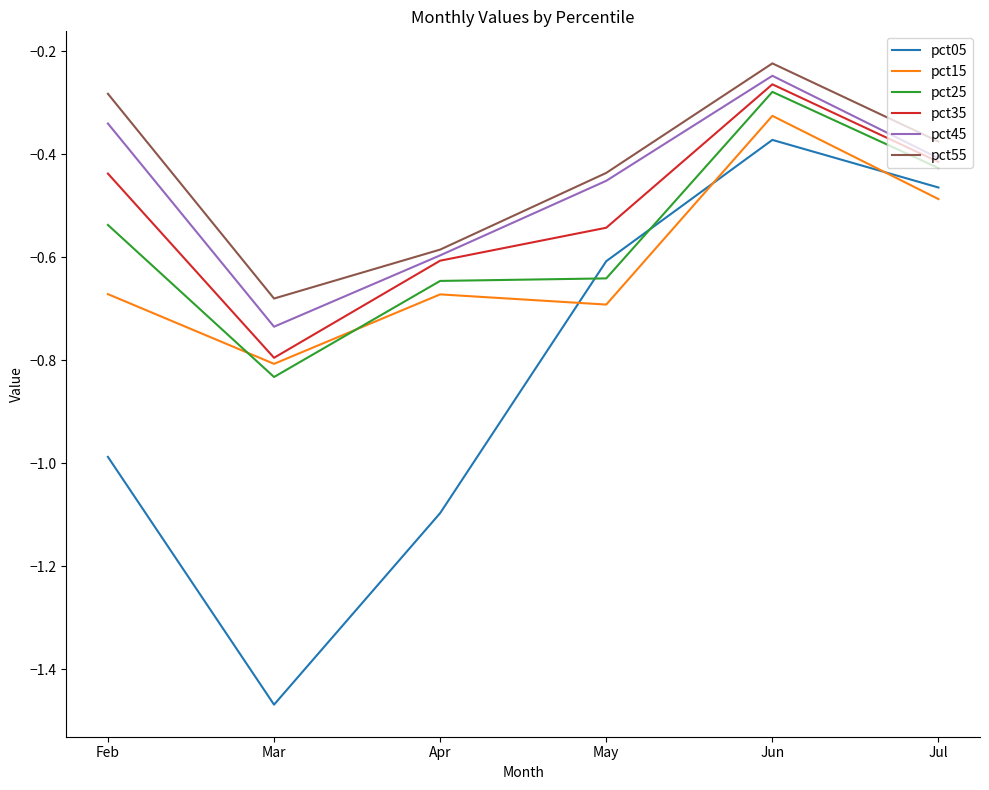

What is the sum of the pct05 values at Feb and May?

-1.6